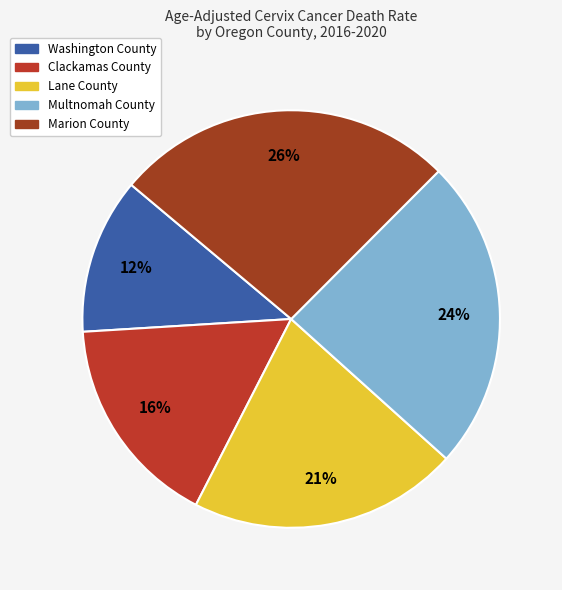

Count the number of slices in the pie.

5